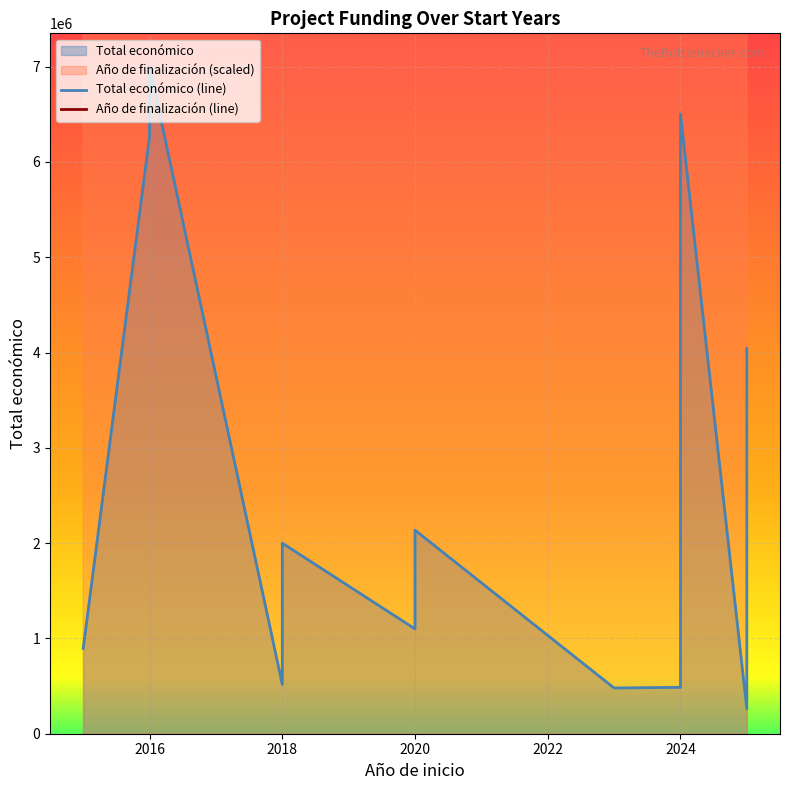

What is the value of the Año de finalización (line) point at the 12th from the left?

3496546528.1